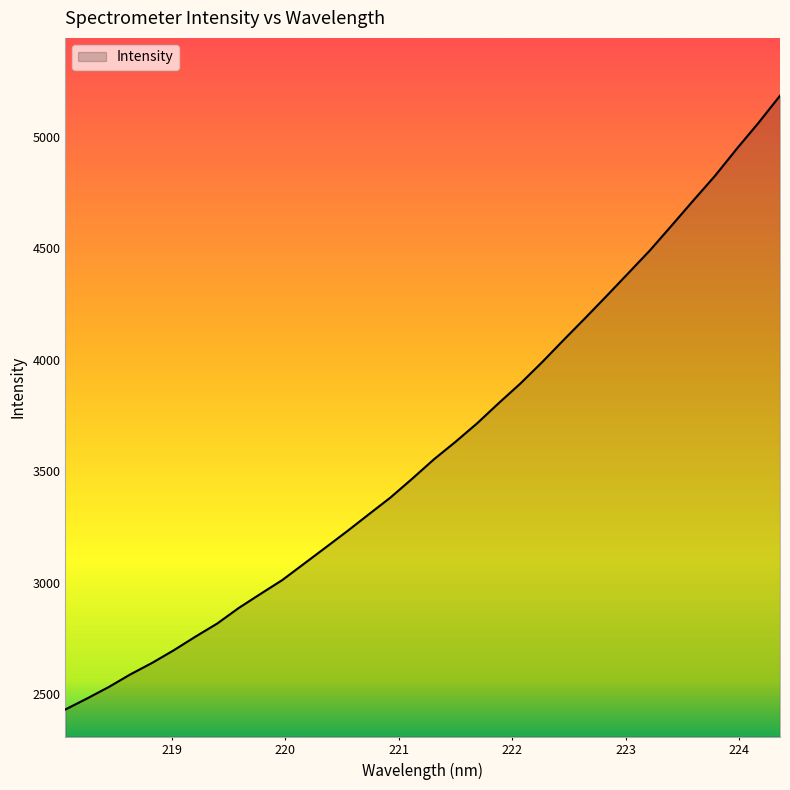

What is the greatest value displayed?

5183.8